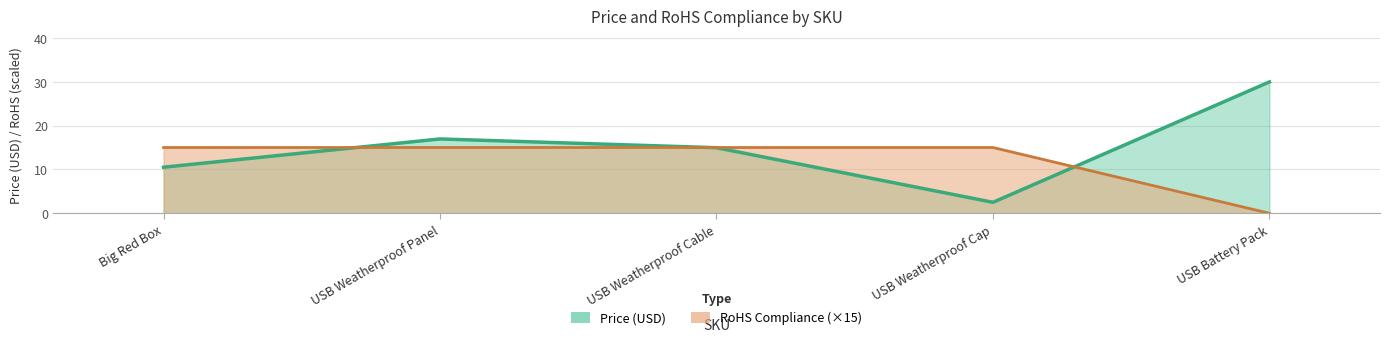

List the series in order of their peak value, highest first.

Price (USD), RoHS Compliance